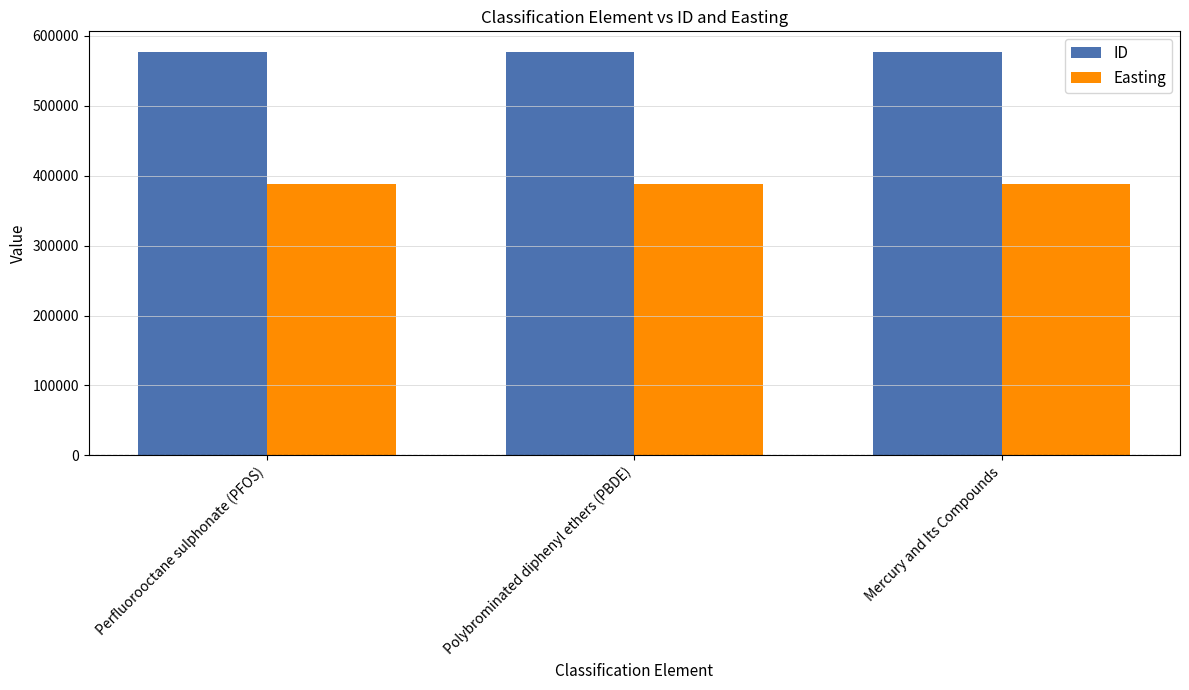

List the series in order of their peak value, lowest first.

Easting, ID